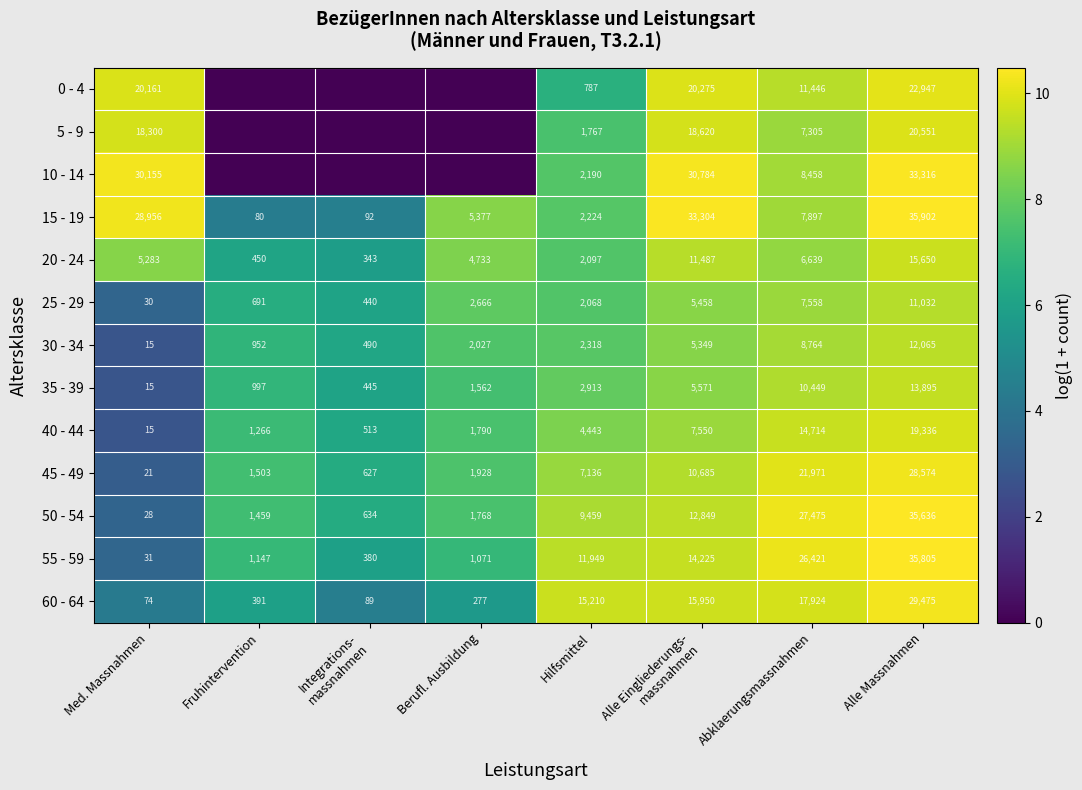

At how many categories does at least one series exceed 4?

8